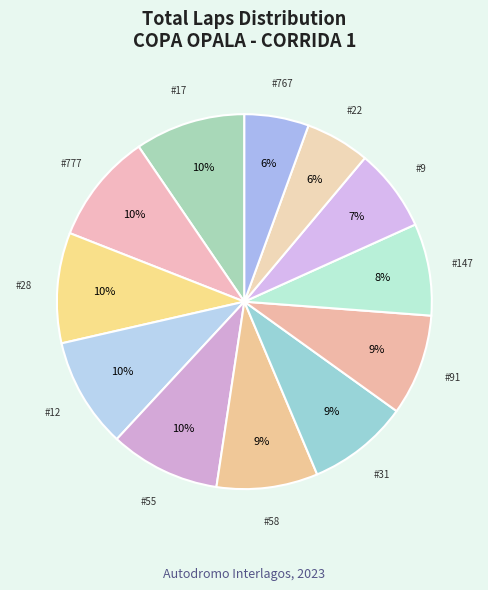

Rank the categories by value from lowest to highest.

Eduardo Alvarez Conradt (#22), Jeferson Ticci Junior (#767), Marcio Juncal (#9), Abilio Dal Bem Floriani (#147), Rogerio Mendes (#58), Francisco Farinos (#31), Marcio Luiz (#91), Ricardo Domenech (#17), Rogerio Barbato (#777), Matheus Martins (#28), Fabio Mancareli (#12), Rodrigo De Carvalho (#55)